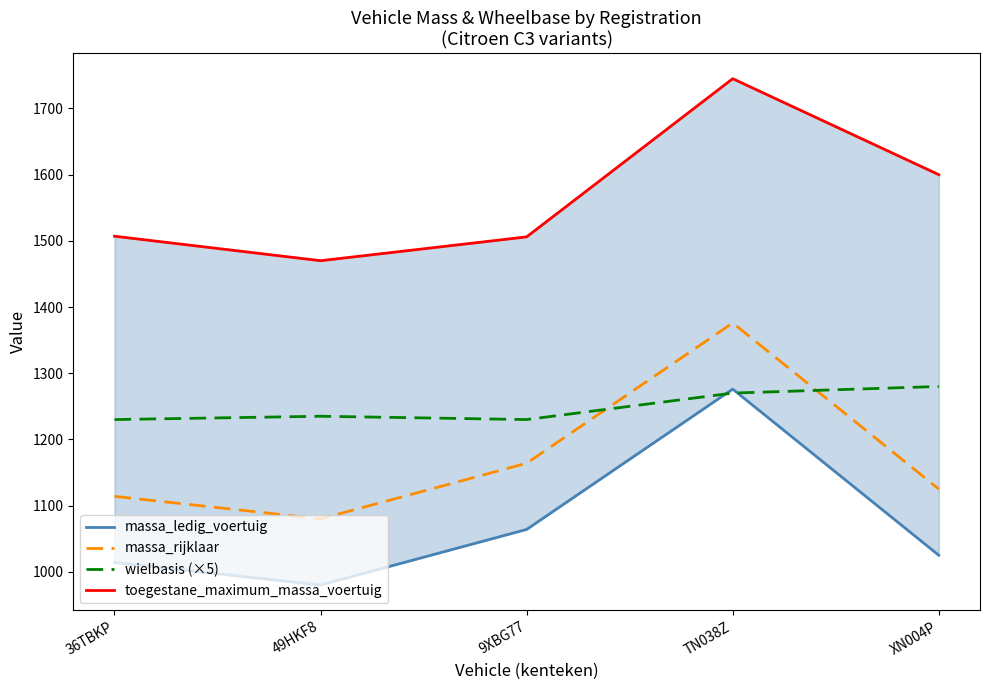

At which label does toegestane_maximum_massa_voertuig reach its peak?

TN038Z